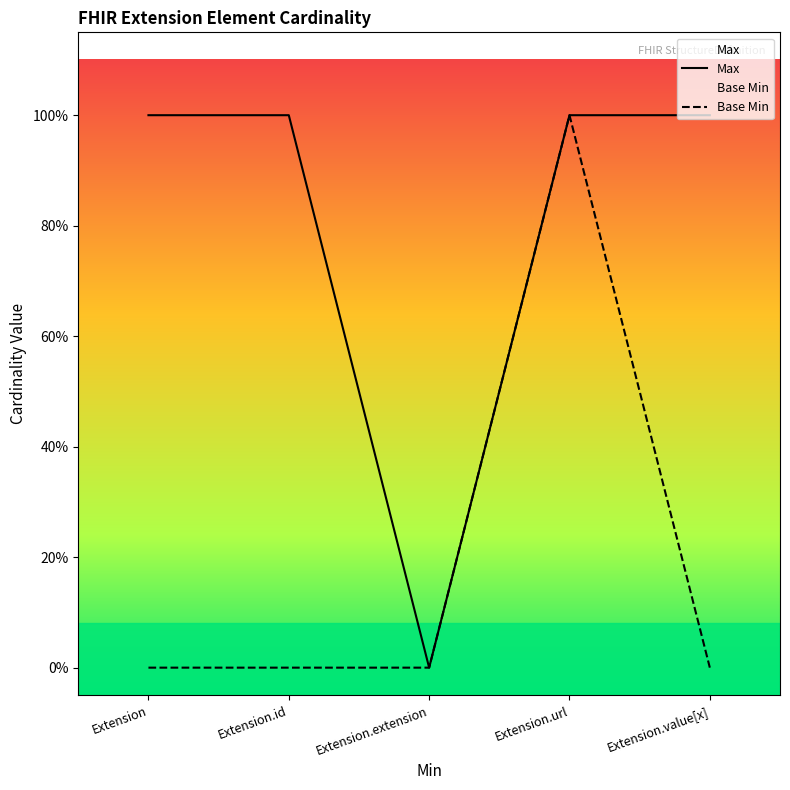

Reading left to right, what are all the values shown in this chart?

Max: 1	1	0	1	1
Base Min: 0	0	0	1	0